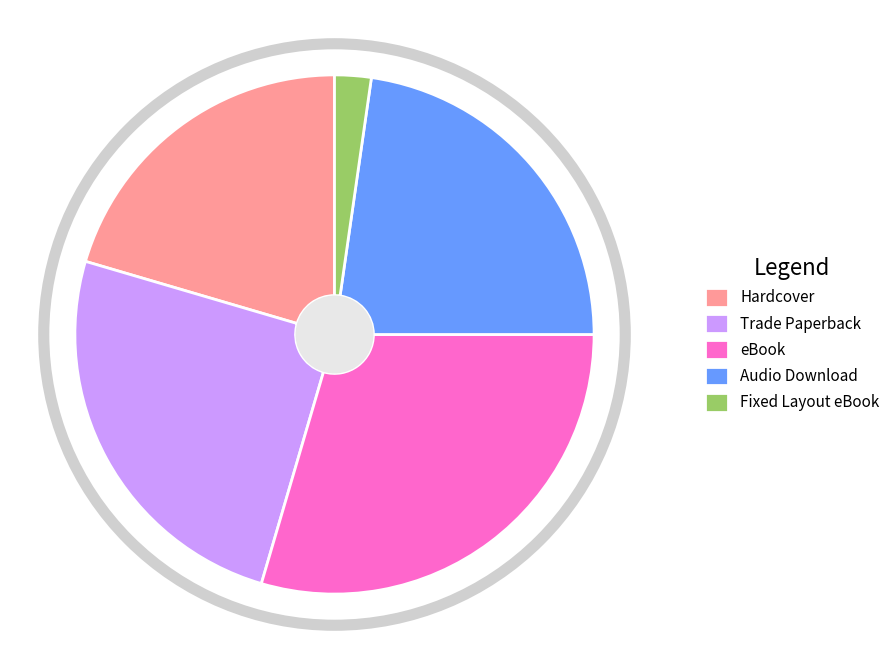

Count the number of slices in the pie.

5